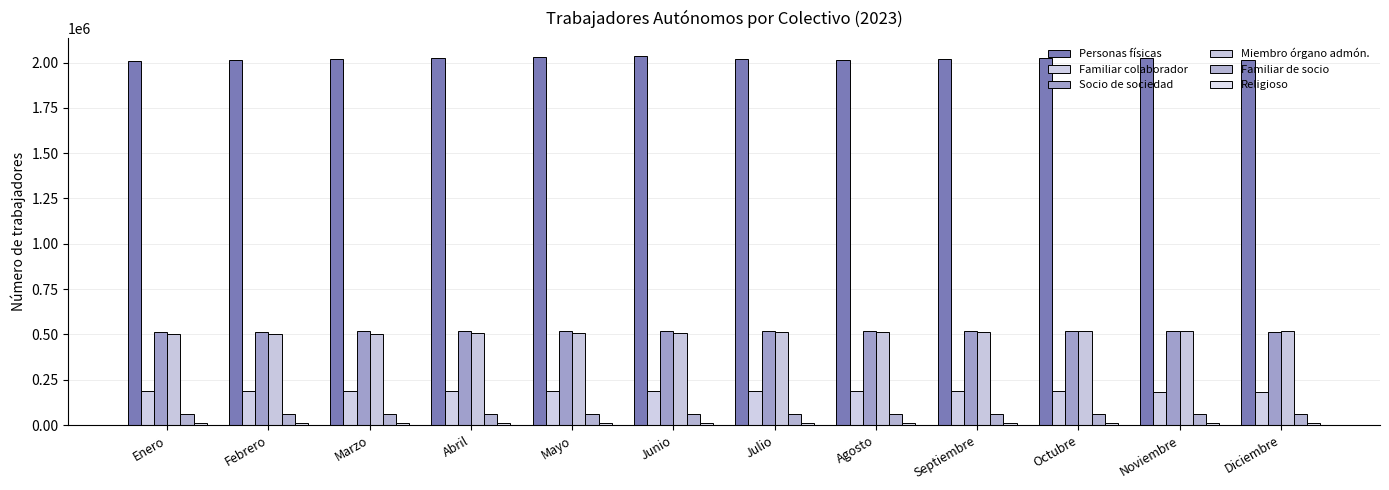

Where is Personas físicas nearest to the value 2021384?

Julio